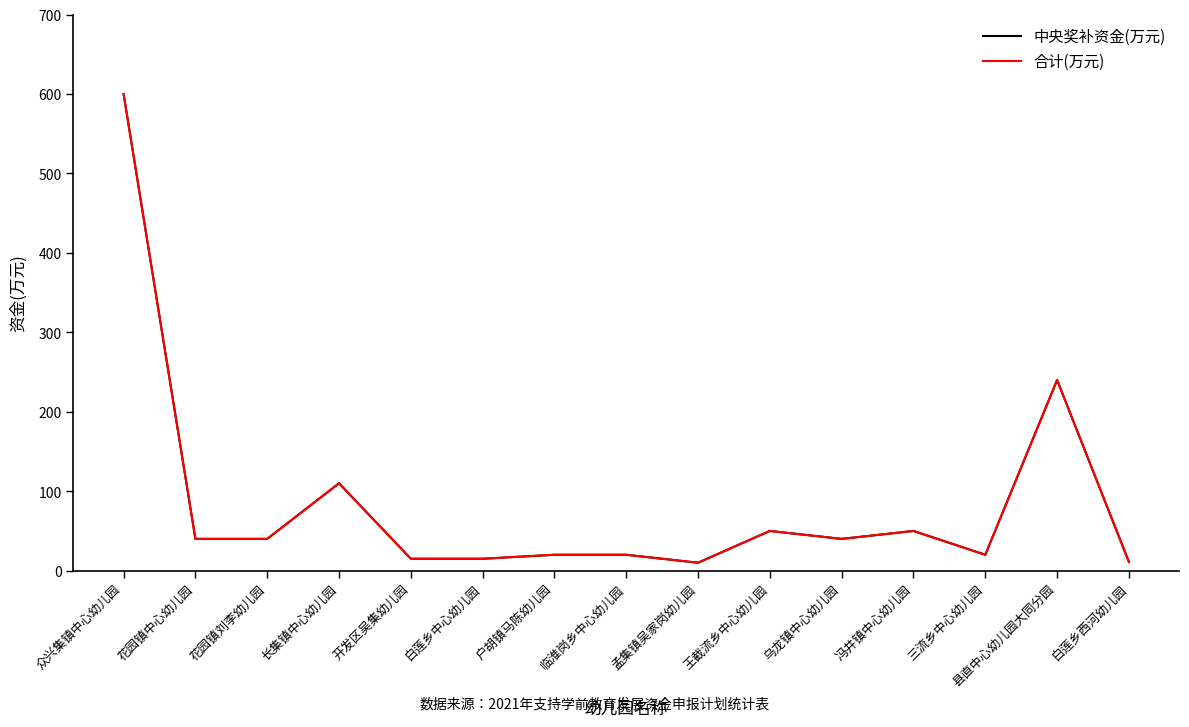

What is the label of the 9th point from the left?

孟集镇吴家岗幼儿园